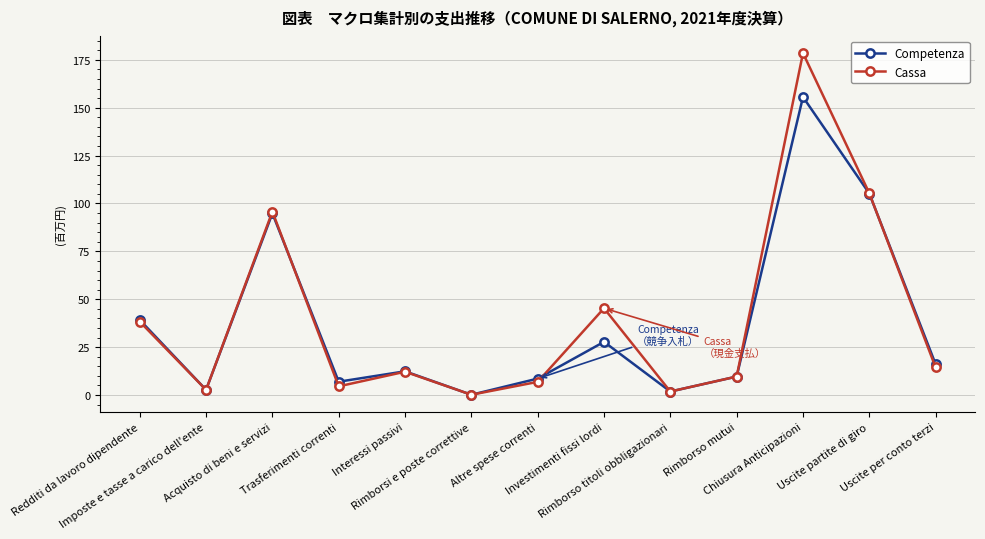

At which category is the sum across all series the highest?

Chiusura Anticipazioni